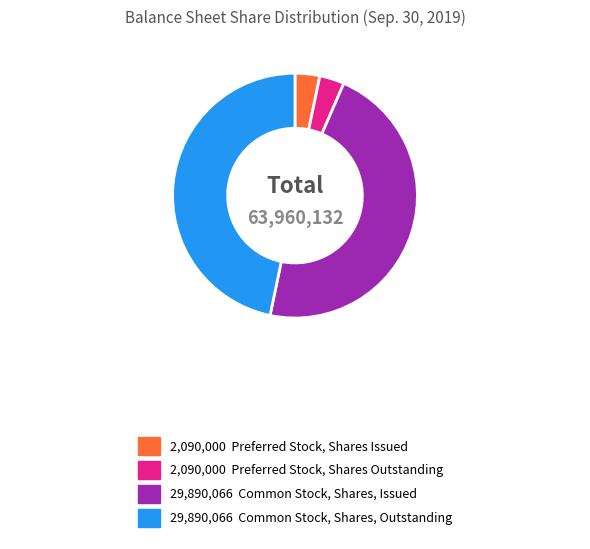

Is there a majority slice in this chart?

No